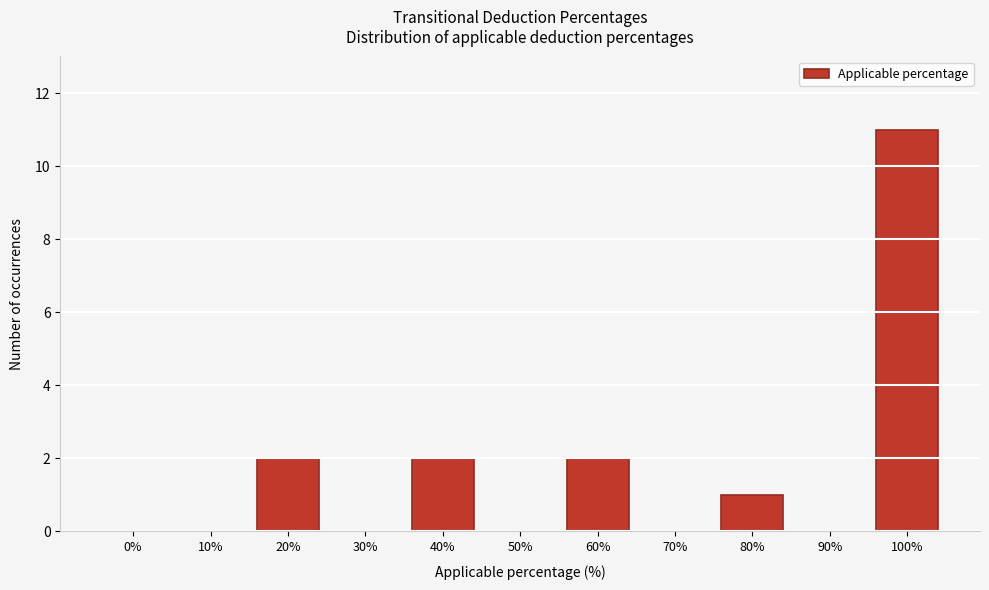

Reading left to right, transcribe all the data shown in this chart.

0%=0	10%=0	20%=2	30%=0	40%=2	50%=0	60%=2	70%=0	80%=1	90%=0	100%=11